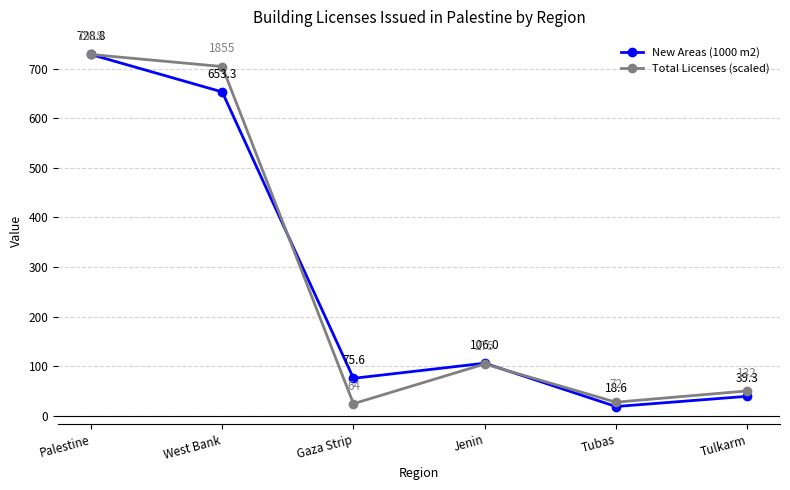

What is the sum of all Total Licenses (scaled) values?

1639.6